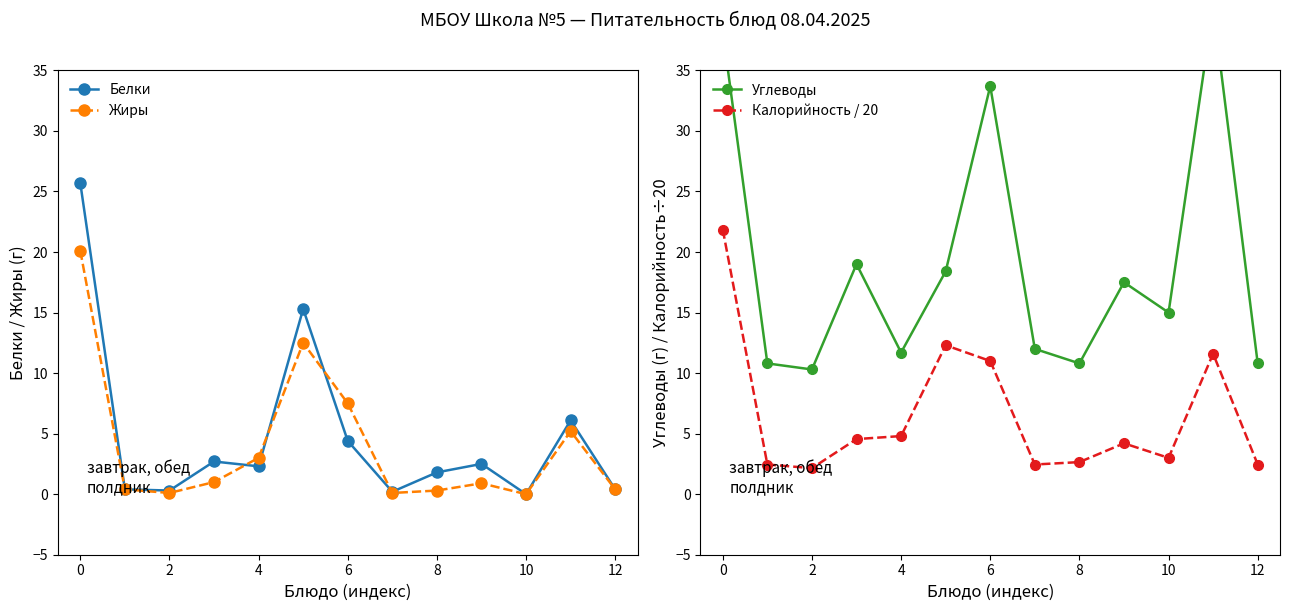

How many interior local valleys does the Углеводы series have?

4